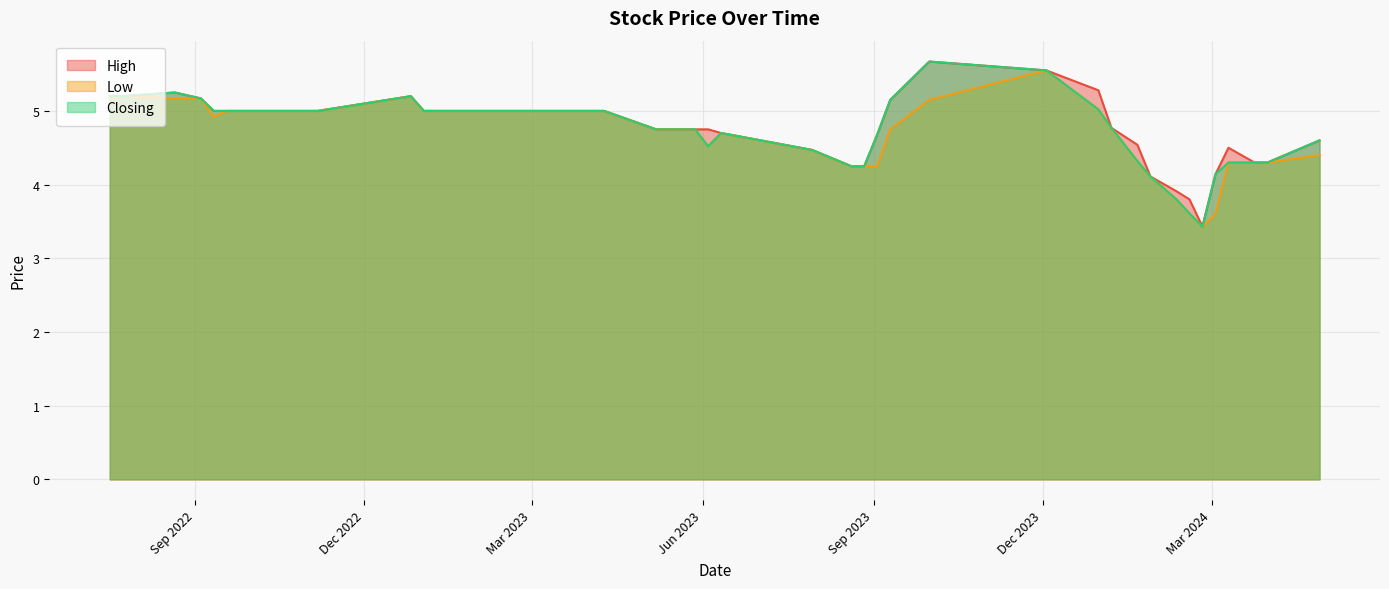

Reading right to left, extract all data points from this chart.

High: 17/07/2022=5.2	24/07/2022=5.2	21/08/2022=5.2	04/09/2022=5.2	11/09/2022=5.0	18/09/2022=5.0	06/11/2022=5.0	26/12/2022=5.2	02/01/2023=5.0	15/01/2023=5.0	22/01/2023=5.0	29/01/2023=5.0	05/03/2023=5.0	19/03/2023=5.0	26/03/2023=5.0	09/04/2023=5.0	07/05/2023=4.8	21/05/2023=4.8	28/05/2023=4.8	04/06/2023=4.8	11/06/2023=4.7	30/07/2023=4.5	20/08/2023=4.2	27/08/2023=4.2	03/09/2023=4.7	10/09/2023=5.2	01/10/2023=5.7	03/12/2023=5.5	31/12/2023=5.3	07/01/2024=4.8	21/01/2024=4.5	28/01/2024=4.1	11/02/2024=3.9	18/02/2024=3.8	25/02/2024=3.4	03/03/2024=4.1	10/03/2024=4.5	24/03/2024=4.3	31/03/2024=4.3	28/04/2024=4.6
Low: 17/07/2022=5.2	24/07/2022=5.2	21/08/2022=5.2	04/09/2022=5.2	11/09/2022=4.9	18/09/2022=5.0	06/11/2022=5.0	26/12/2022=5.2	02/01/2023=5.0	15/01/2023=5.0	22/01/2023=5.0	29/01/2023=5.0	05/03/2023=5.0	19/03/2023=5.0	26/03/2023=5.0	09/04/2023=5.0	07/05/2023=4.8	21/05/2023=4.8	28/05/2023=4.8	04/06/2023=4.5	11/06/2023=4.7	30/07/2023=4.5	20/08/2023=4.2	27/08/2023=4.2	03/09/2023=4.2	10/09/2023=4.8	01/10/2023=5.2	03/12/2023=5.5	31/12/2023=5.0	07/01/2024=4.8	21/01/2024=4.3	28/01/2024=4.1	11/02/2024=3.8	18/02/2024=3.6	25/02/2024=3.4	03/03/2024=3.6	10/03/2024=4.3	24/03/2024=4.3	31/03/2024=4.3	28/04/2024=4.4
Closing: 17/07/2022=5.2	24/07/2022=5.2	21/08/2022=5.2	04/09/2022=5.2	11/09/2022=5.0	18/09/2022=5.0	06/11/2022=5.0	26/12/2022=5.2	02/01/2023=5.0	15/01/2023=5.0	22/01/2023=5.0	29/01/2023=5.0	05/03/2023=5.0	19/03/2023=5.0	26/03/2023=5.0	09/04/2023=5.0	07/05/2023=4.8	21/05/2023=4.8	28/05/2023=4.8	04/06/2023=4.5	11/06/2023=4.7	30/07/2023=4.5	20/08/2023=4.2	27/08/2023=4.2	03/09/2023=4.7	10/09/2023=5.2	01/10/2023=5.7	03/12/2023=5.5	31/12/2023=5.0	07/01/2024=4.8	21/01/2024=4.3	28/01/2024=4.1	11/02/2024=3.8	18/02/2024=3.6	25/02/2024=3.4	03/03/2024=4.1	10/03/2024=4.3	24/03/2024=4.3	31/03/2024=4.3	28/04/2024=4.6